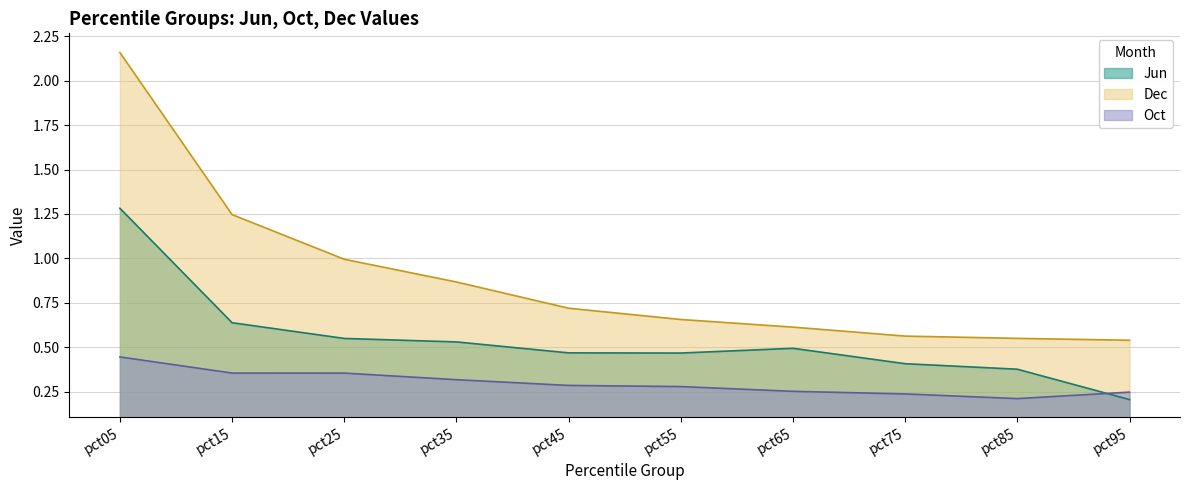

What is the approximate value of Dec at pct35?

0.9